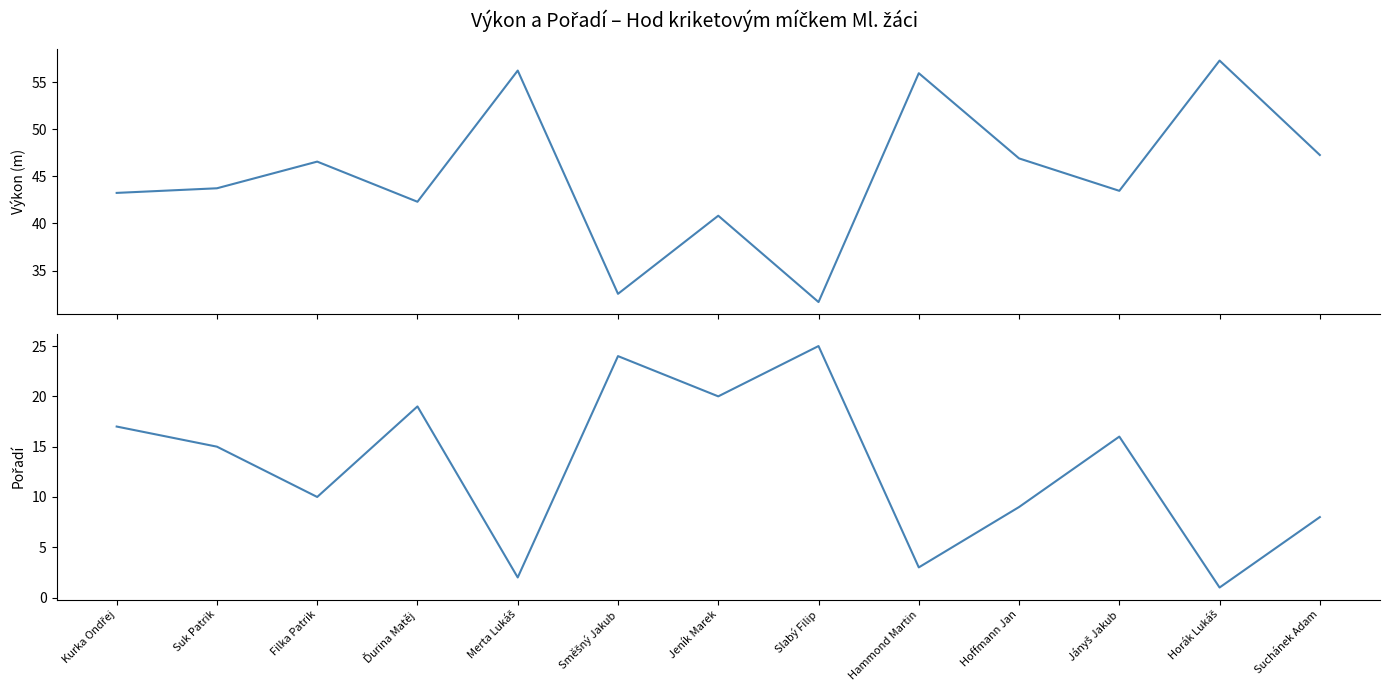

List the series in order of their peak value, highest first.

Výkon, Pořadí